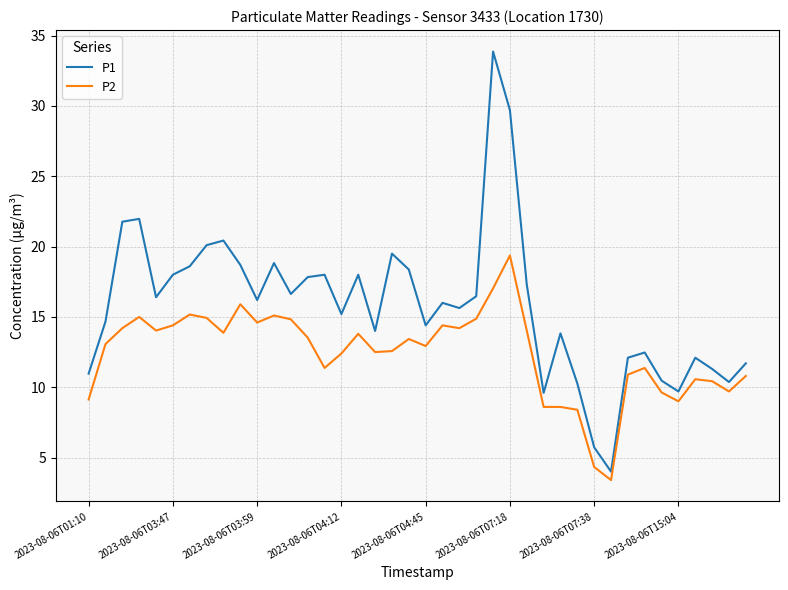

Rank the series by their maximum value, from lowest to highest.

P2, P1